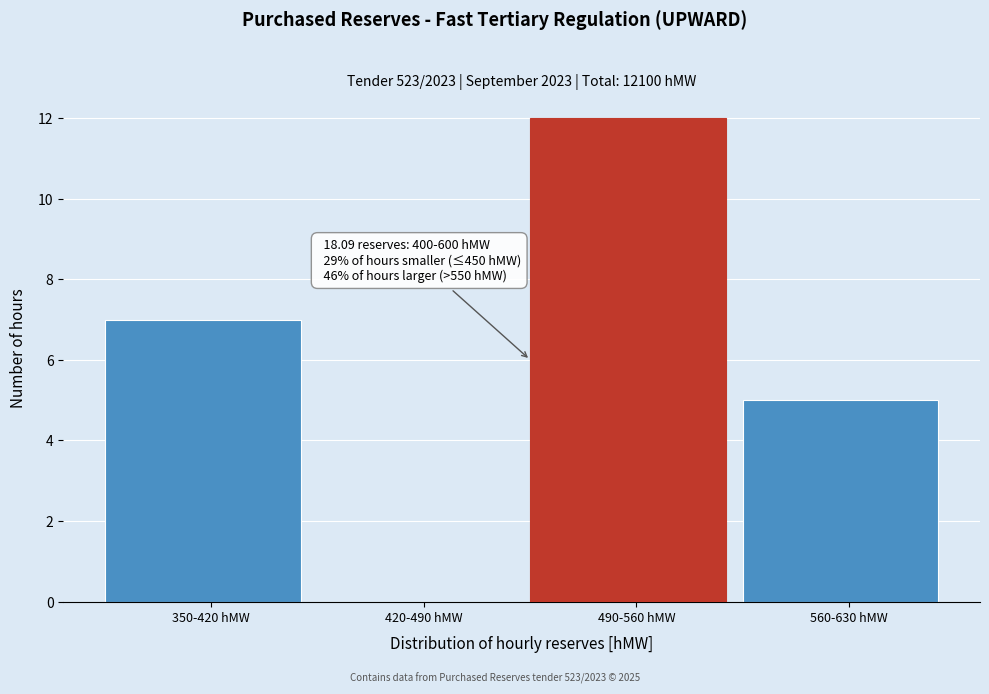

Reading left to right, what are all the values shown in this chart?

350-420 hMW=7	420-490 hMW=0	490-560 hMW=12	560-630 hMW=5